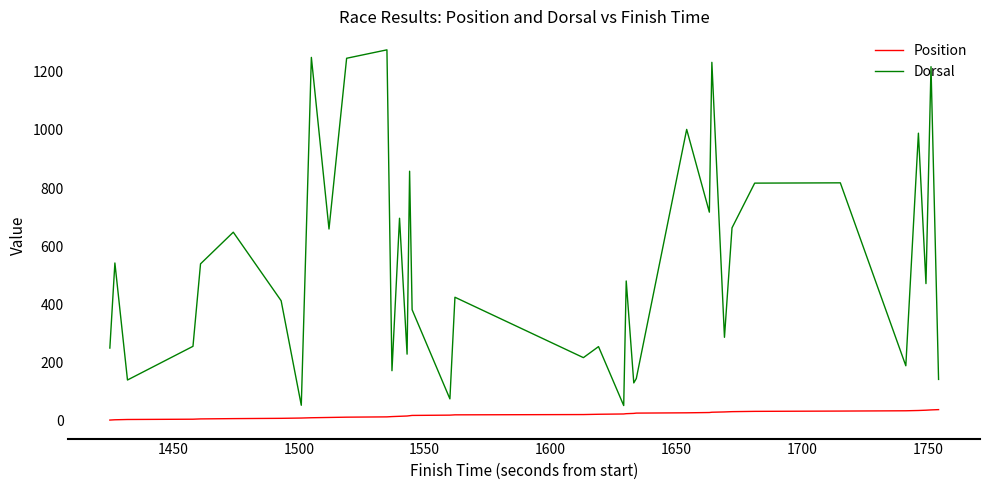

Which series has the largest total across all categories?

Dorsal